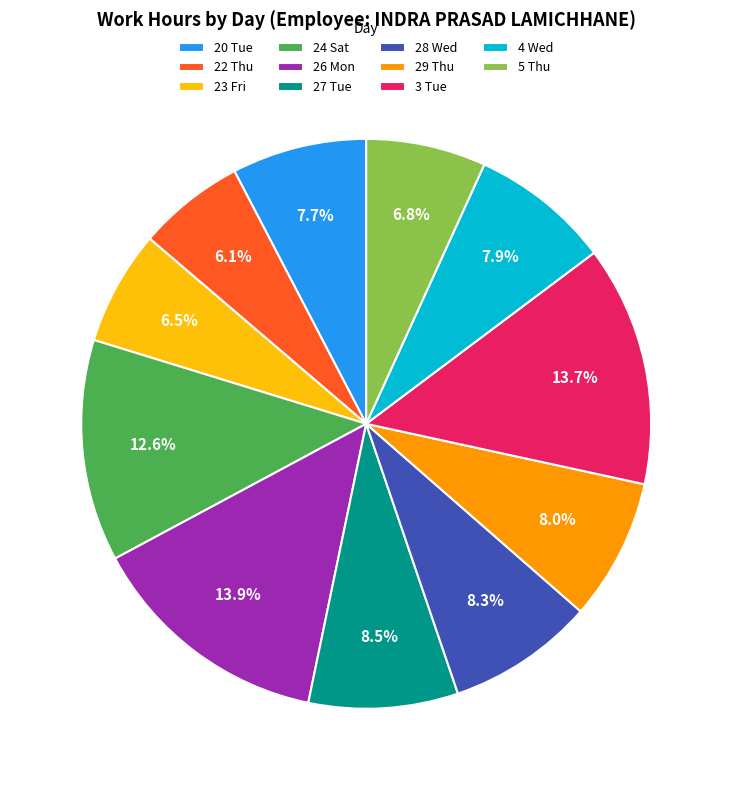

To the nearest percent, what is the combined percentage of 29 Thu and 3 Tue?

22%